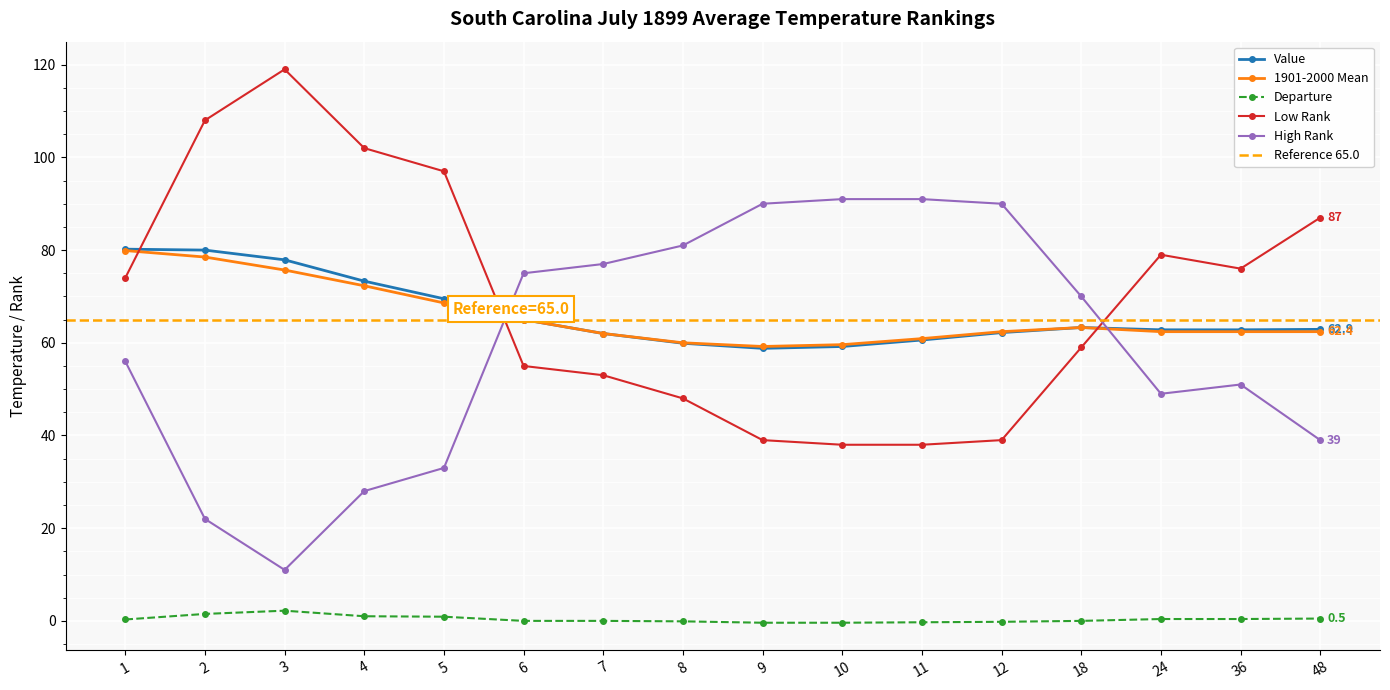

True or false: Low Rank has more than 0 points higher than both neighbors.

True